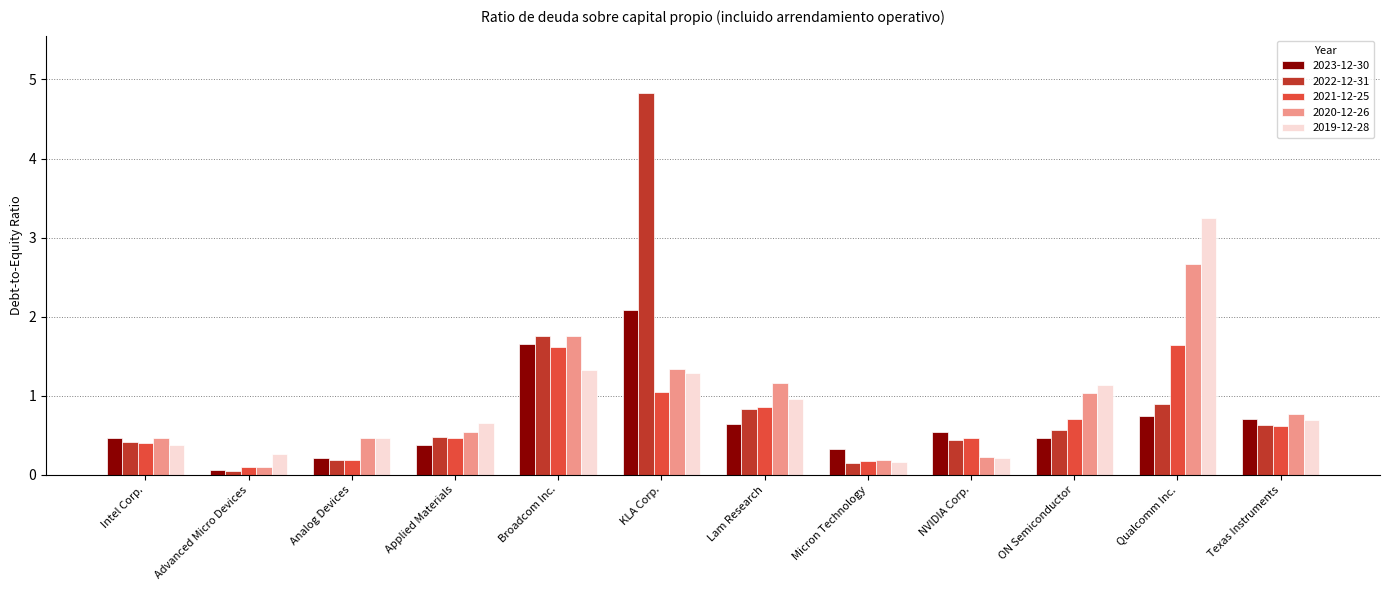

Which label corresponds to the largest value in the chart?

KLA Corp.